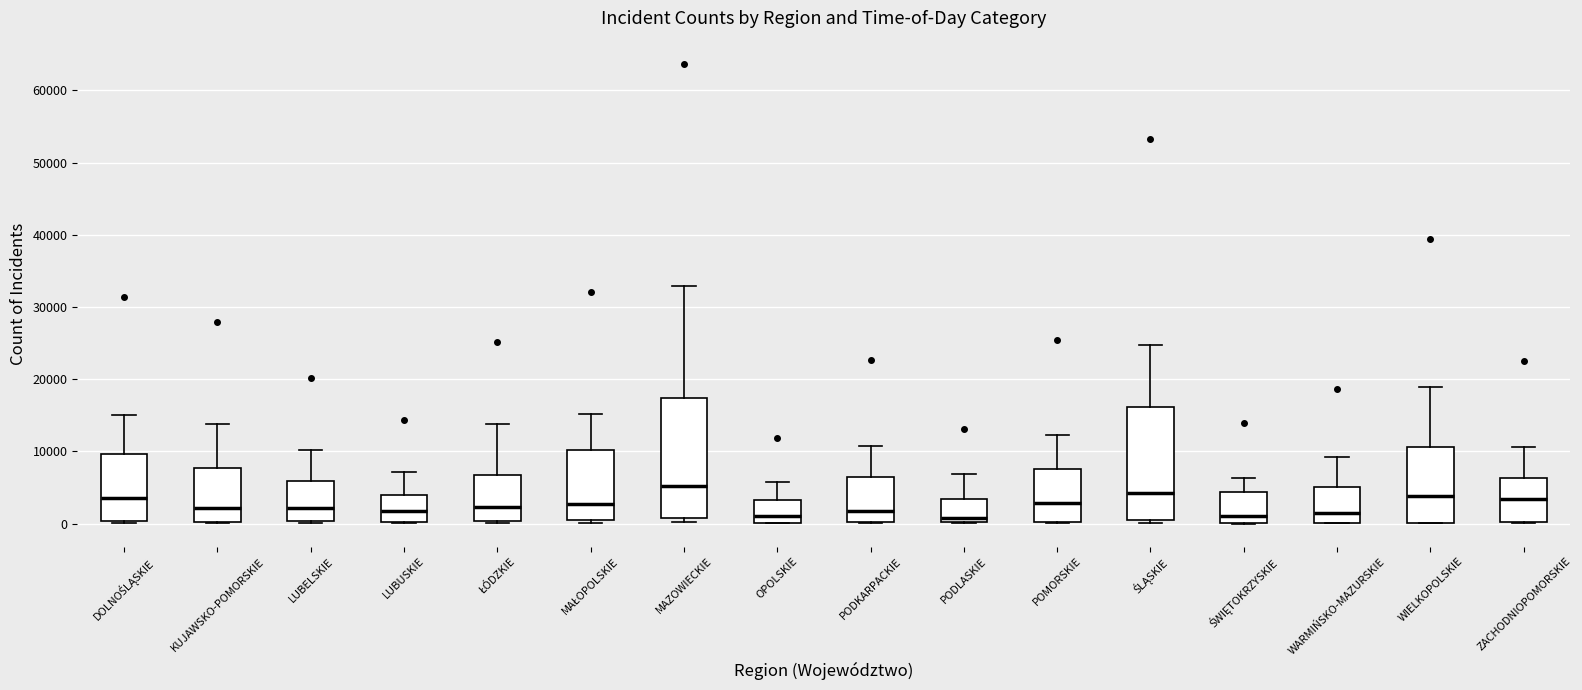

Reading left to right, transcribe this box plot: for each box, give where its median line is, the range the box spans, and where its two whiskers end, as read against the y-axis. The values are not printed on the chart, so give them approximately, as read against the axis.

DOLNOŚLĄSKIE: median 4000, box 0 to 10000, whiskers 0 to 15000
KUJAWSKO-POMORSKIE: median 2000, box 0 to 8000, whiskers 0 to 14000
LUBELSKIE: median 2000, box 0 to 6000, whiskers 0 to 10000
LUBUSKIE: median 2000, box 0 to 4000, whiskers 0 to 7000
ŁÓDZKIE: median 2000, box 0 to 7000, whiskers 0 (just below the box's lower edge) to 14000
MAŁOPOLSKIE: median 3000, box 0 to 10000, whiskers 0 (just below the box's lower edge) to 15000
MAZOWIECKIE: median 5000, box 1000 to 17000, whiskers 0 to 33000
OPOLSKIE: median 1000, box 0 to 3000, whiskers 0 to 6000
PODKARPACKIE: median 2000, box 0 to 6000, whiskers 0 to 11000
PODLASKIE: median 1000, box 0 to 3000, whiskers 0 to 7000
POMORSKIE: median 3000, box 0 to 8000, whiskers 0 to 12000
ŚLĄSKIE: median 4000, box 0 to 16000, whiskers 0 (just below the box's lower edge) to 25000
ŚWIĘTOKRZYSKIE: median 1000, box 0 to 4000, whiskers 0 to 6000
WARMIŃSKO-MAZURSKIE: median 2000, box 0 to 5000, whiskers 0 to 9000
WIELKOPOLSKIE: median 4000, box 0 to 11000, whiskers 0 to 19000
ZACHODNIOPOMORSKIE: median 3000, box 0 to 6000, whiskers 0 to 11000